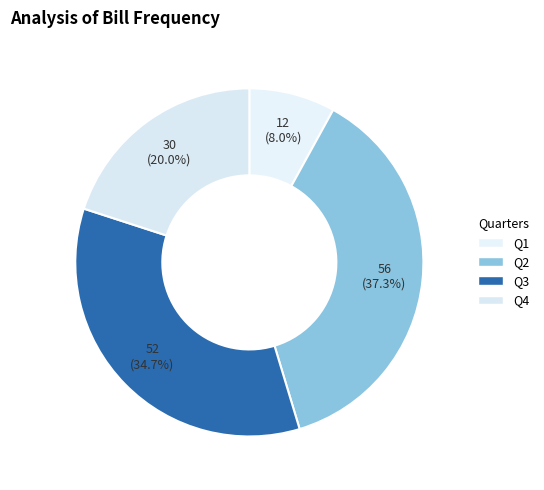

Rank the categories by value from lowest to highest.

Q1, Q4, Q3, Q2